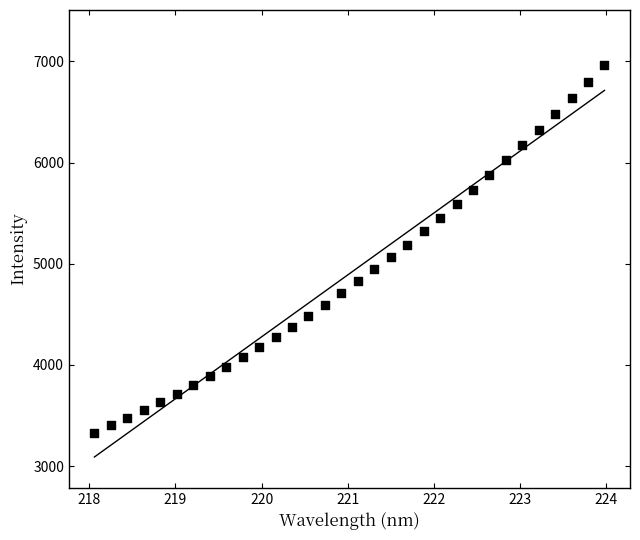

What is the range of Y values (max minus min)?

3631.3